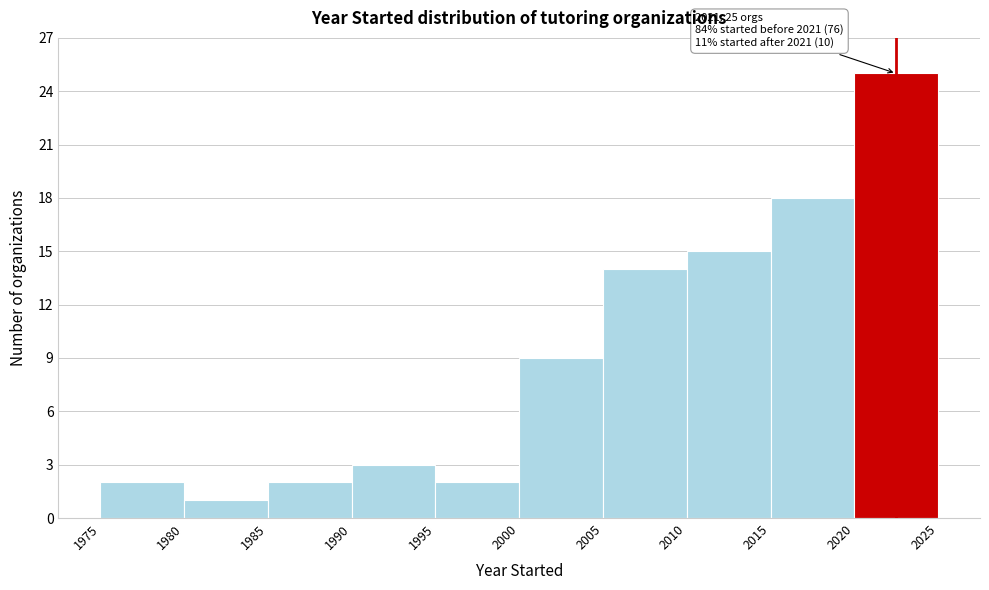

Over which range of the x-axis is the bar tallest?

2020 to 2025